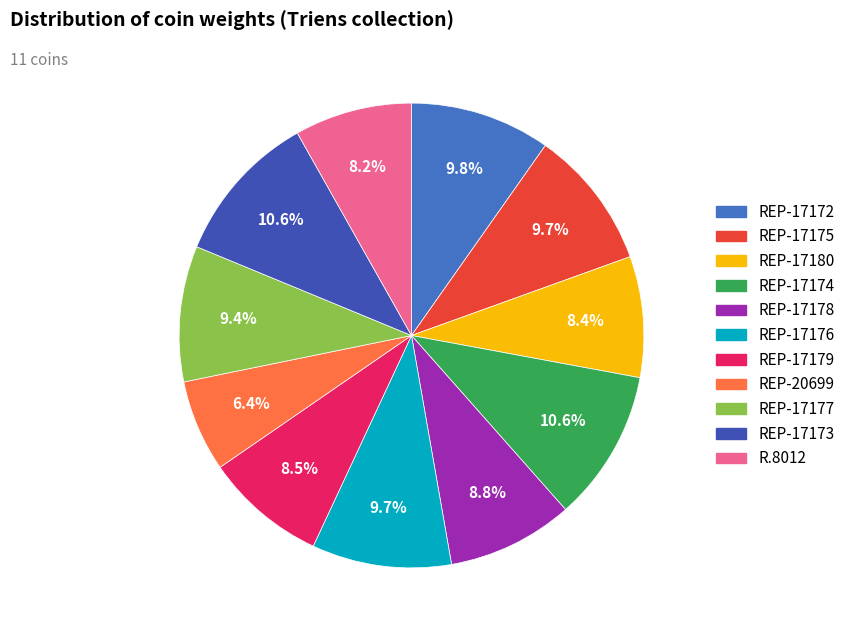

Approximately how many times larger is the value at REP-17176 compared to REP-17178?

1.1